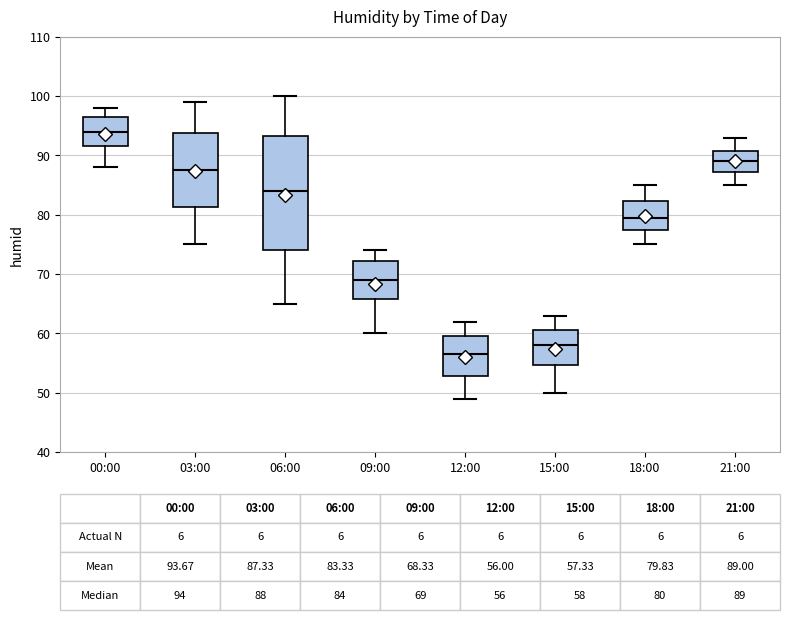

Which box's median line is the lowest?

12:00